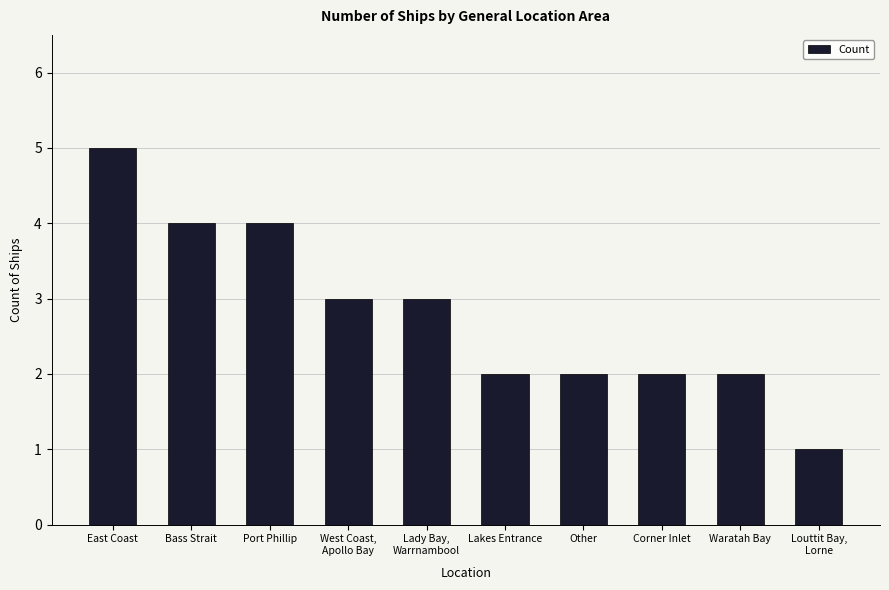

What is the value of the 7th bar from the left?

2